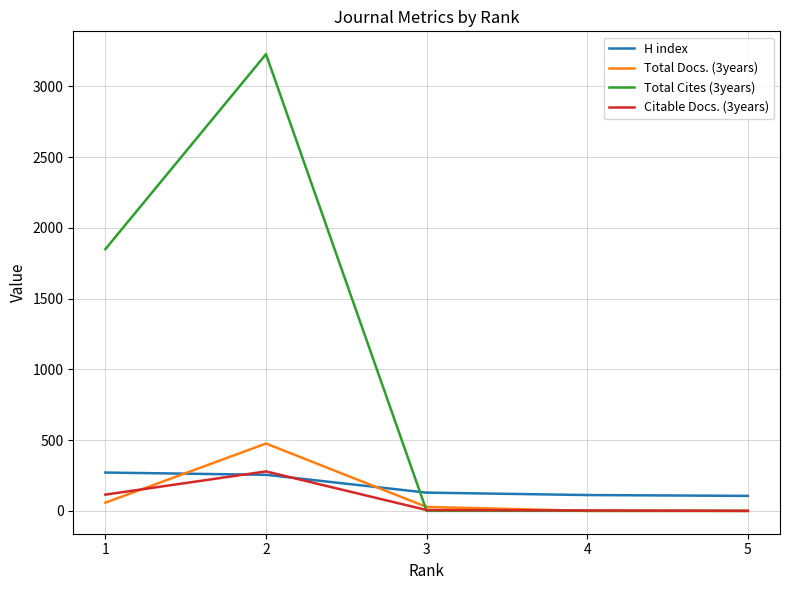

What is the sum of the Total Docs. (3years) values at 1 and 2?

534